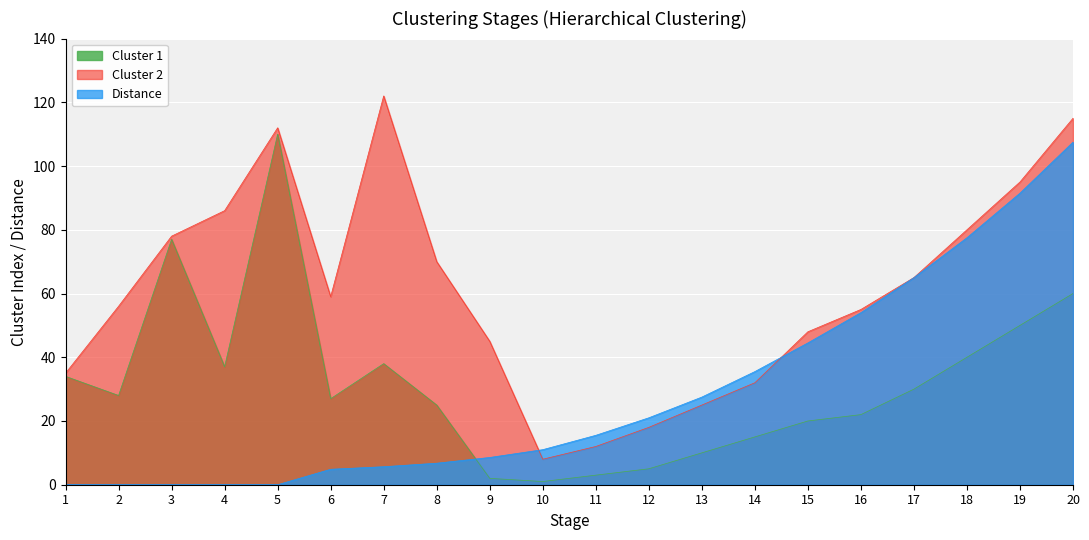

Which category has the highest value in the Distance series?

20